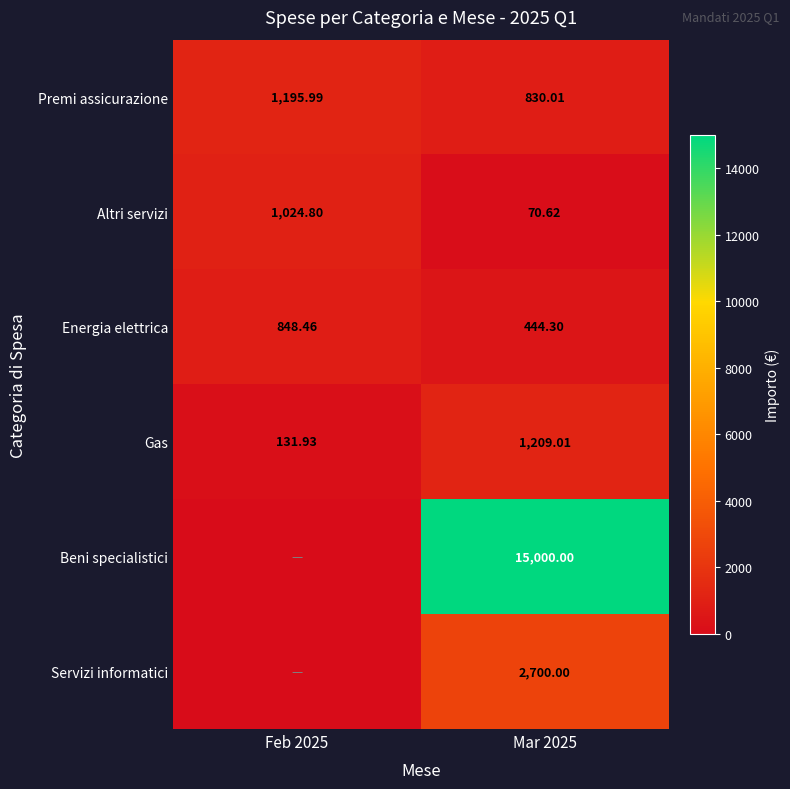

The value of Gas at Feb 2025 is 131.9. True or false?

True